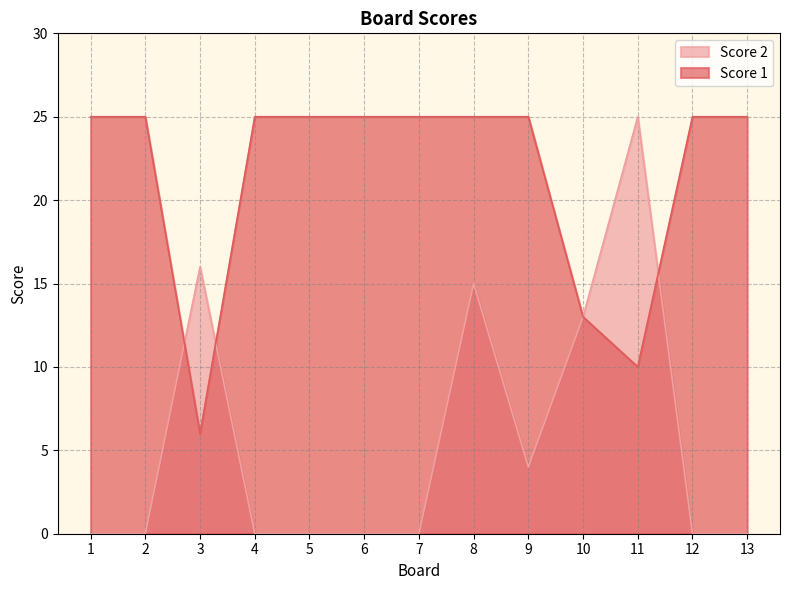

Rank the categories by Score 2 value from highest to lowest.

11, 3, 8, 10, 9, 1, 2, 4, 5, 6, 7, 12, 13